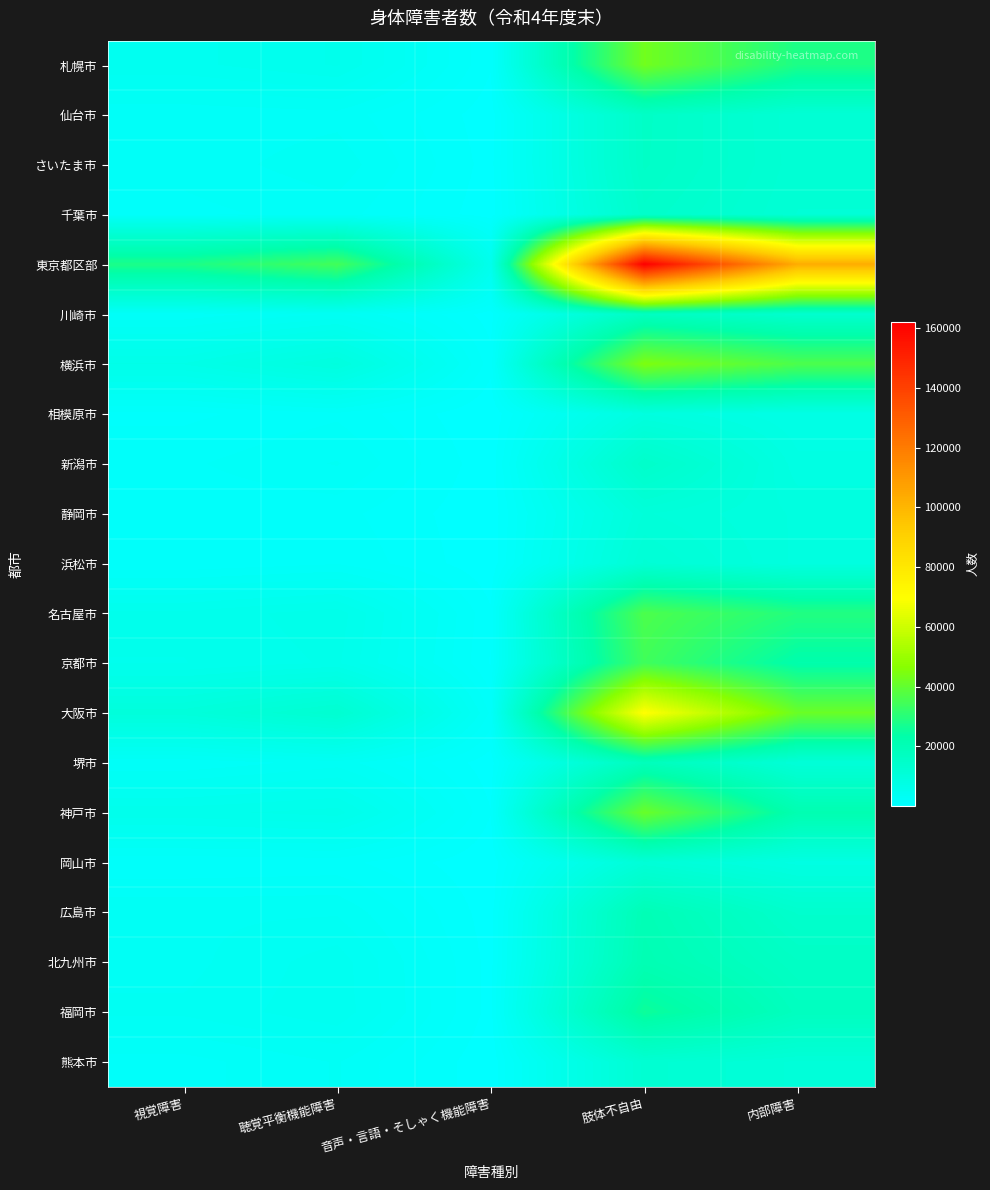

Which series changed the most between 聴覚平衡機能障害 and 音声・言語・そしゃく機能障害?

東京都区部